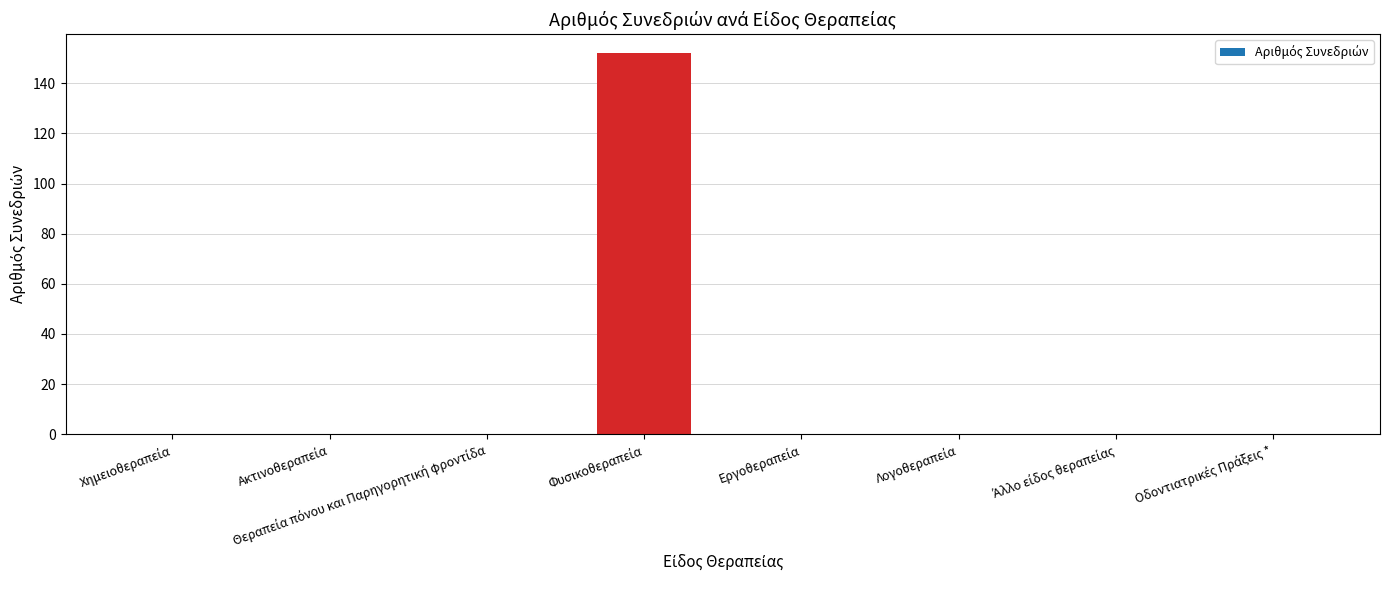

What is the sum of all values?

152